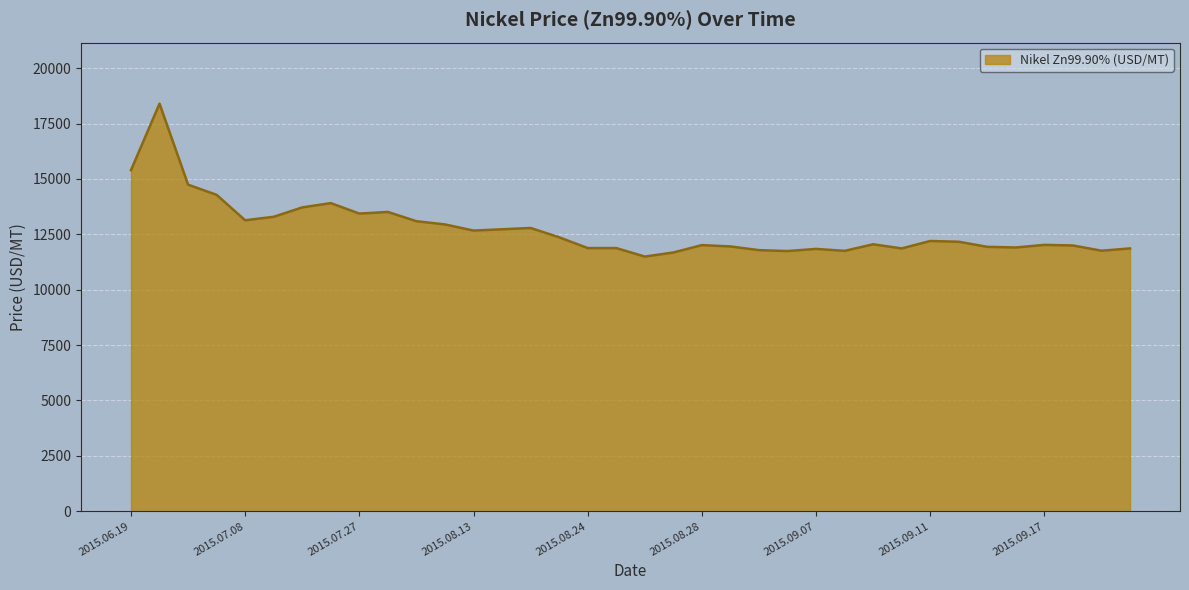

What is the difference between the maximum and minimum values?

6903.2